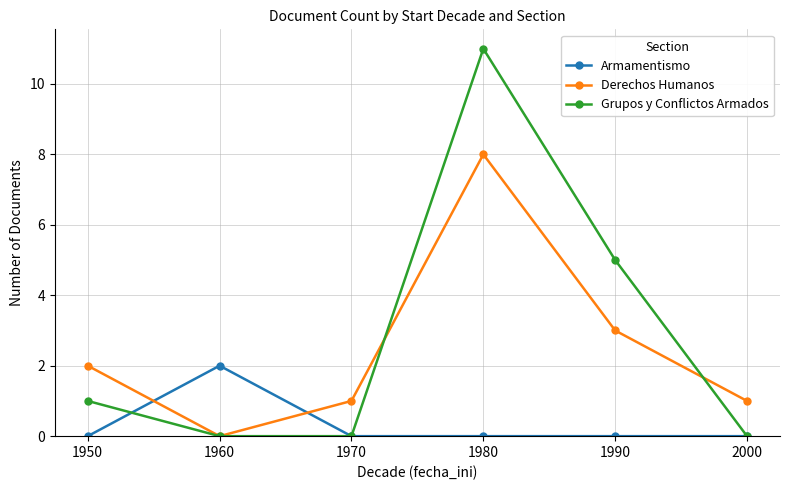

At how many categories does at least one series exceed 0?

6